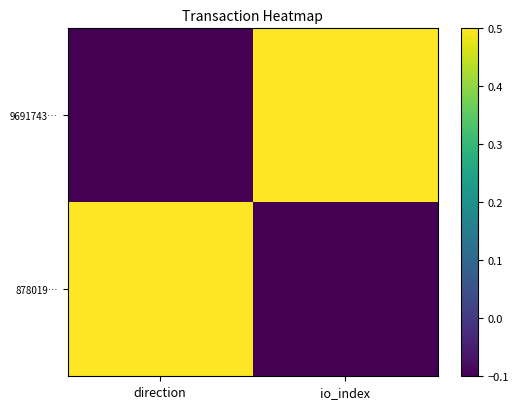

At which category is the sum across all series the highest?

direction